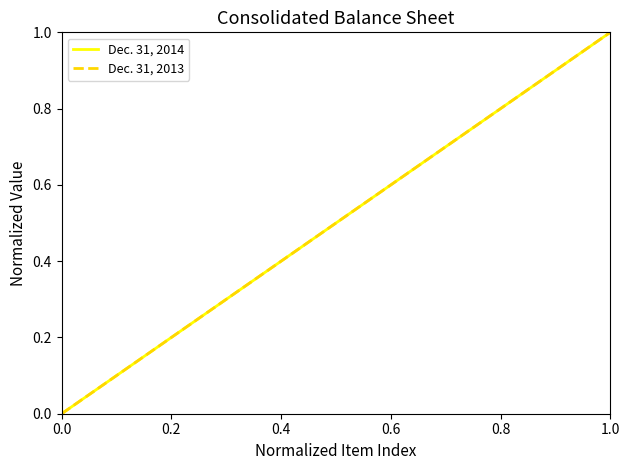

How many positive values does the Dec. 31, 2013 series have?

2